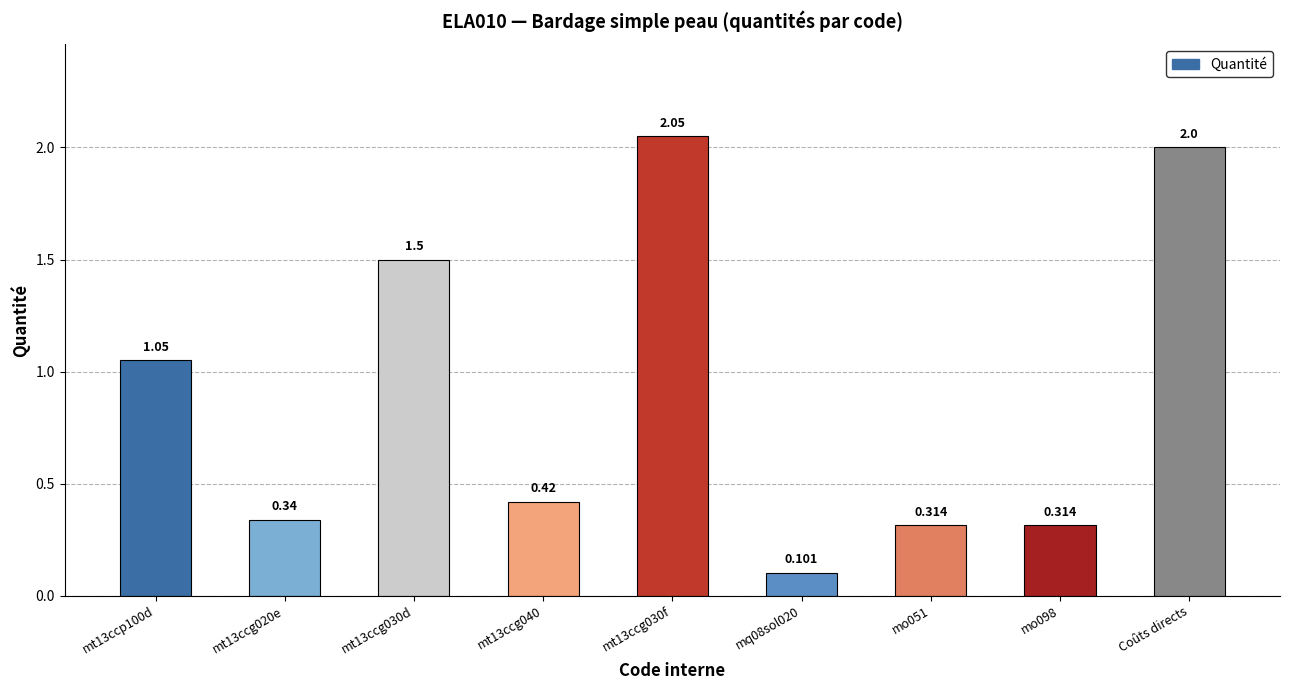

How many bars are there in total?

9